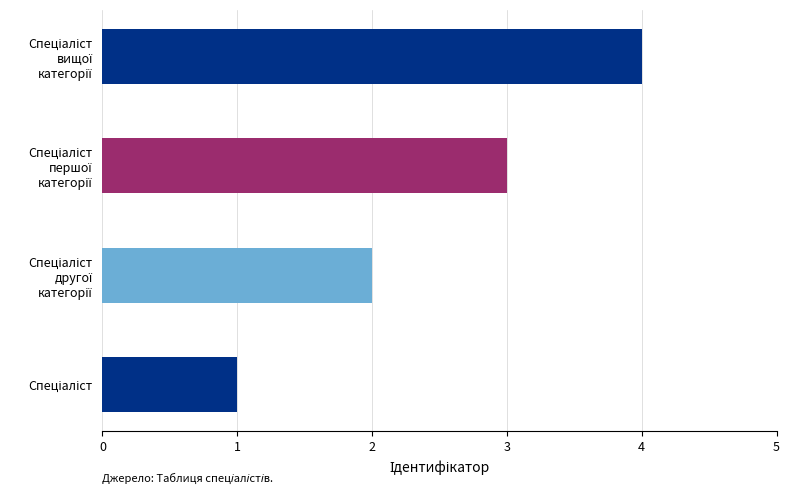

What is the sum of all values?

10